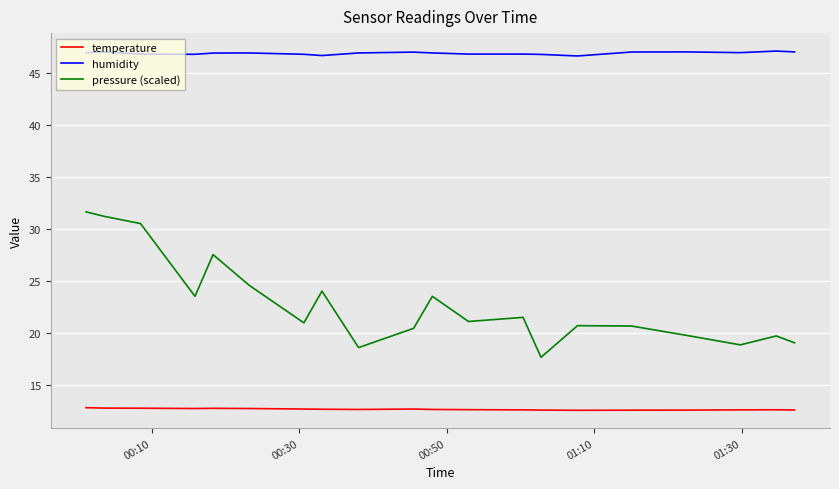

What is the highest value of the temperature series?

12.9